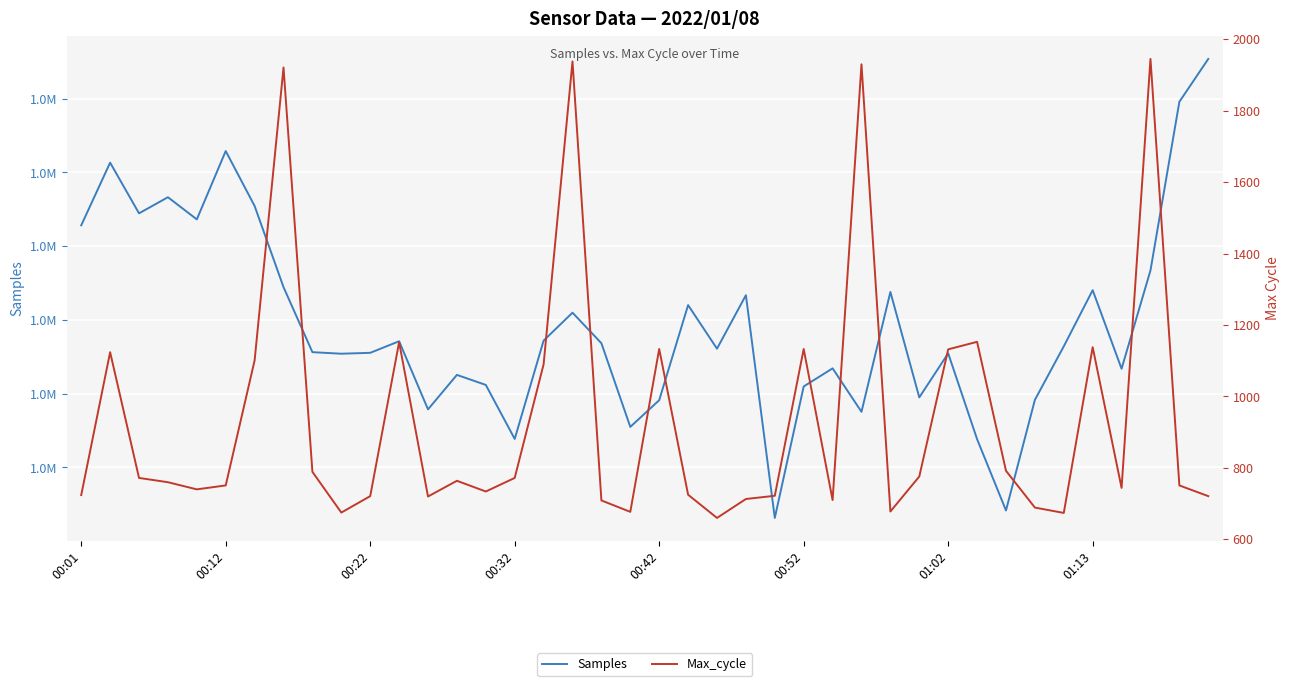

In Samples, how many points are higher than both neighbors (excluding endpoints)?

12